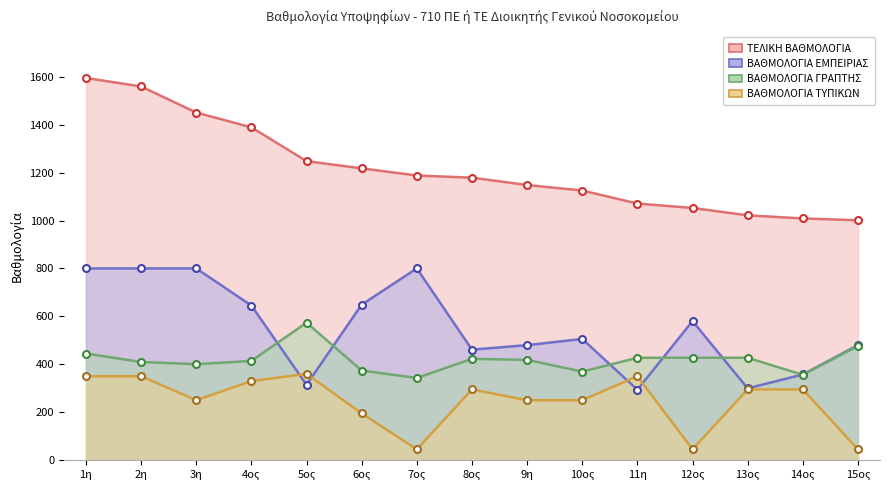

At which label does ΒΑΘΜΟΛΟΓΙΑ ΓΡΑΠΤΗΣ first exceed 418?

1η